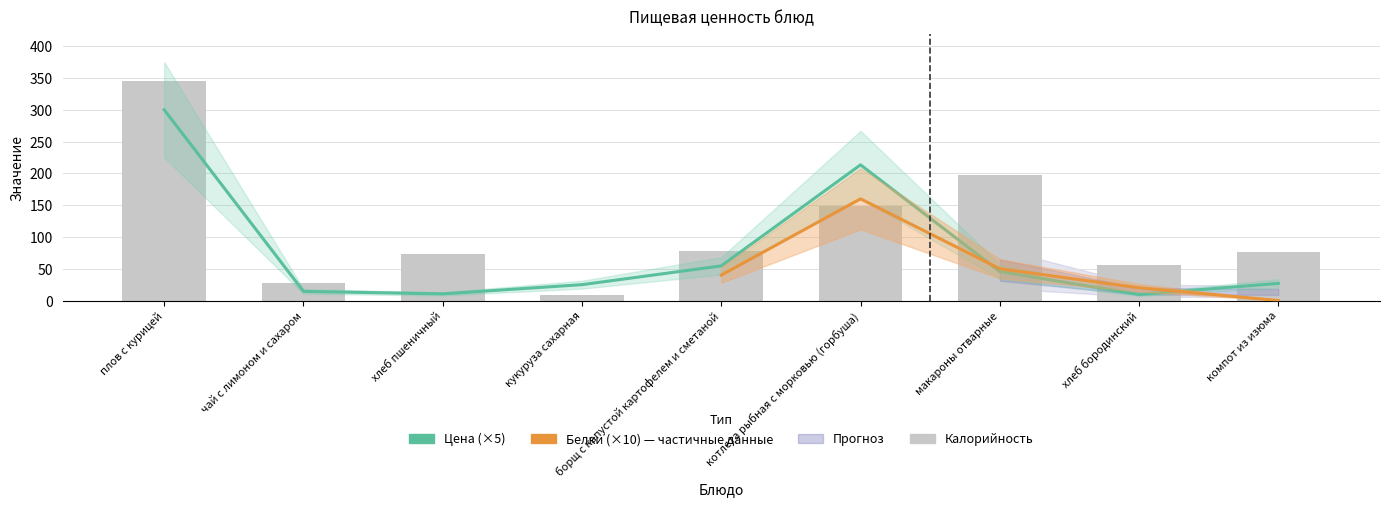

What value does the Цена series have at котлета рыбная с морковью (горбуша)?

213.5